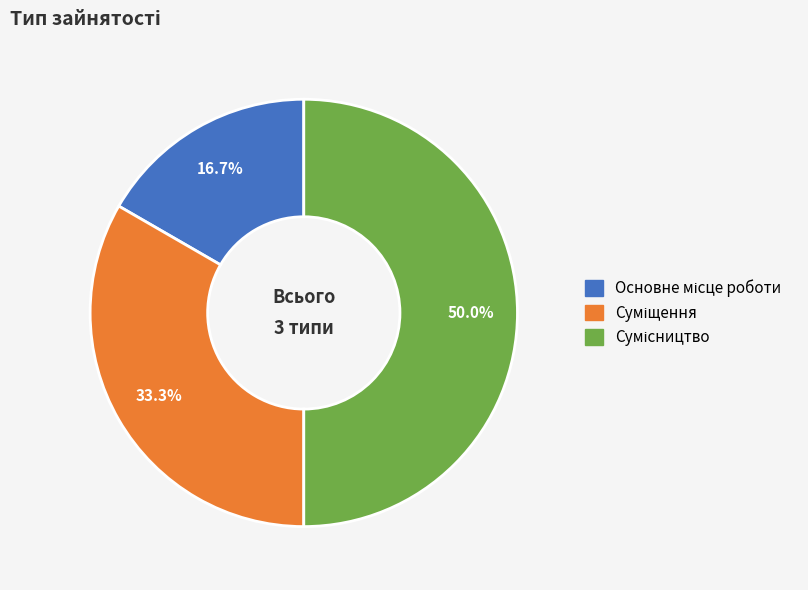

Rank the categories by value from lowest to highest.

Основне місце роботи, Суміщення, Сумісництво